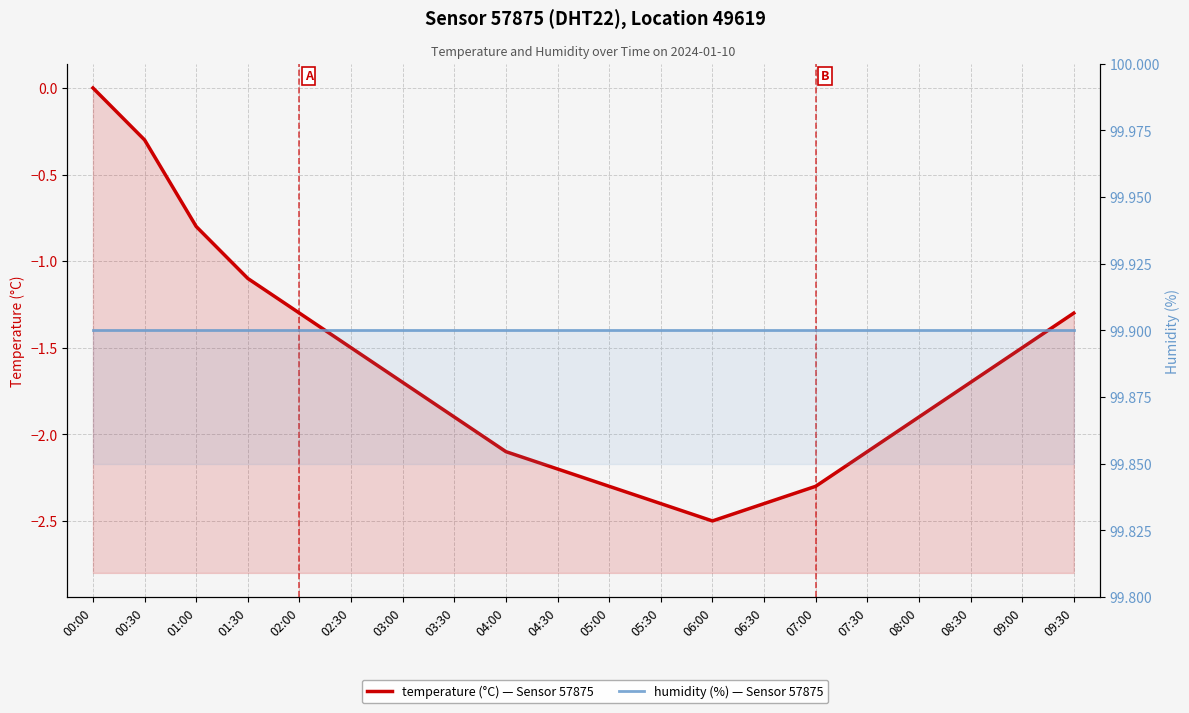

True or false: temperature and humidity intersect in this chart.

False